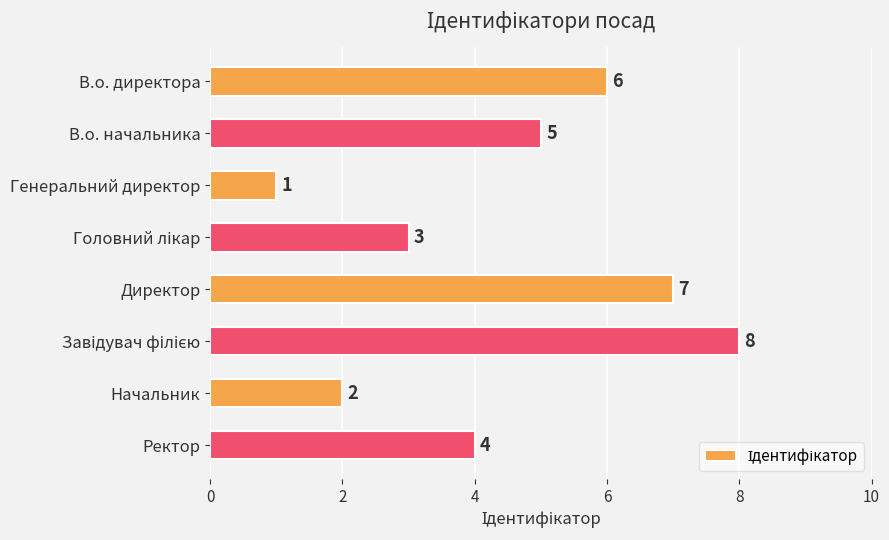

Which category has the lowest value across all series?

Генеральний директор